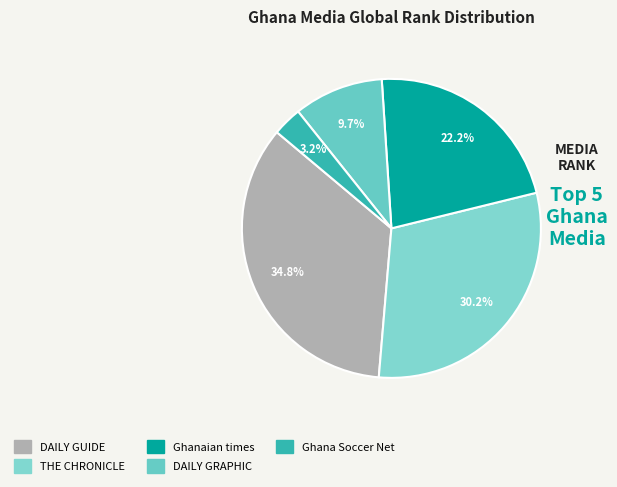

Combined, what portion of the pie is THE CHRONICLE and Ghana Soccer Net?

33.3%